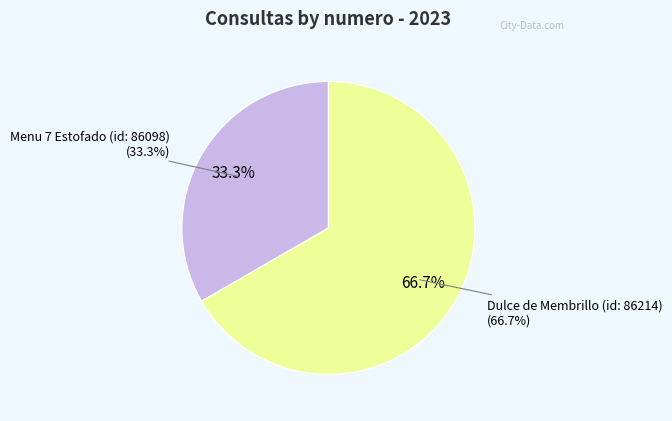

Which slice represents more than half of the pie?

Dulce de Membrillo (id: 86214)